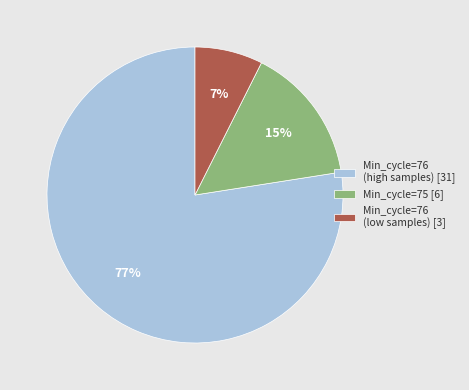

The Min_cycle=75 [6] slice represents 15% of the pie. True or false?

True